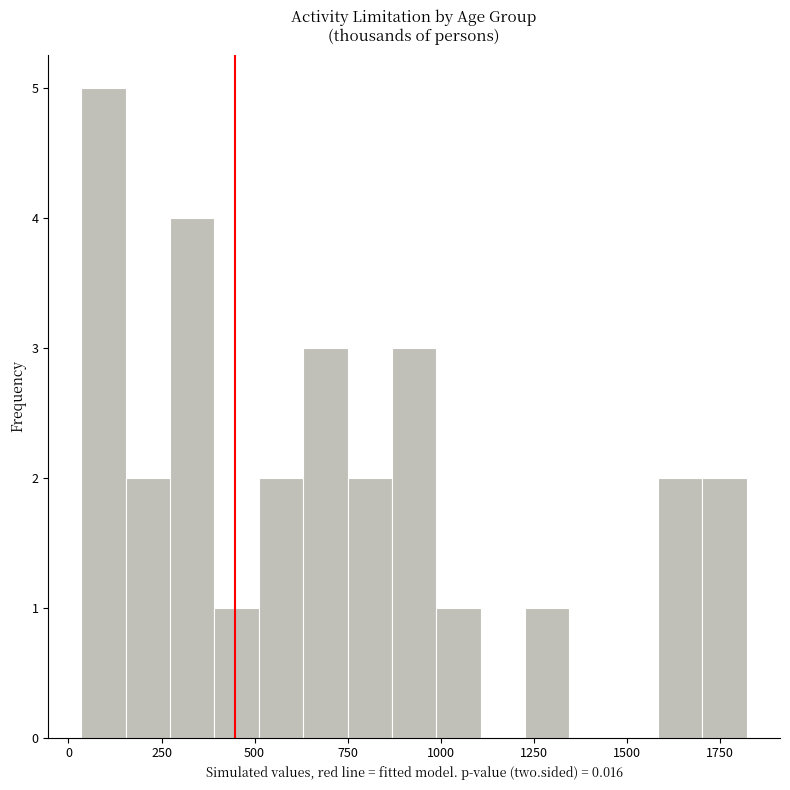

Read against the x-axis, roughly where is the centre of the tallest bar?

100